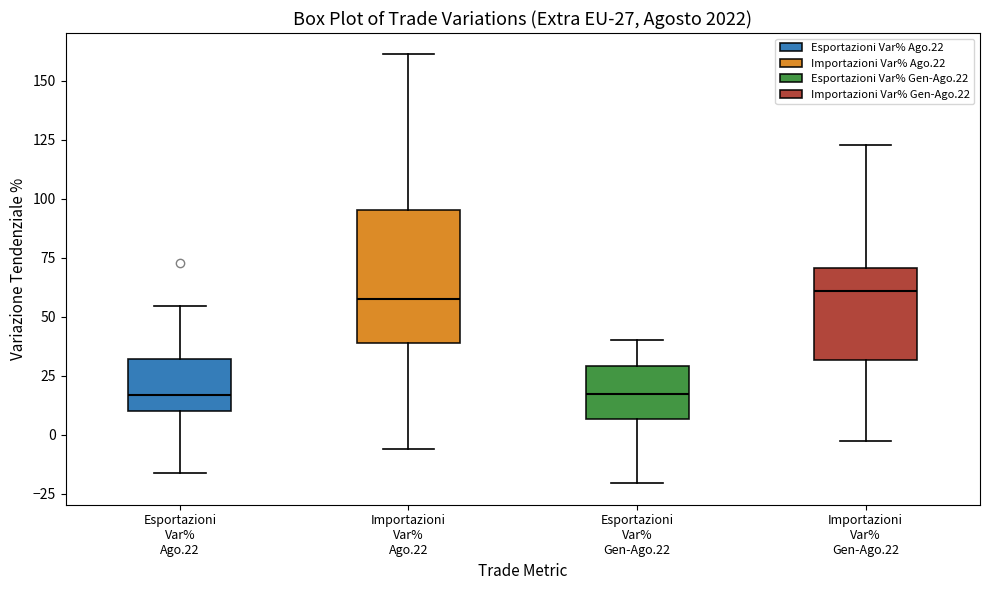

Which box is the tallest, from its lower edge to its upper edge?

Importazioni Var% Ago.22